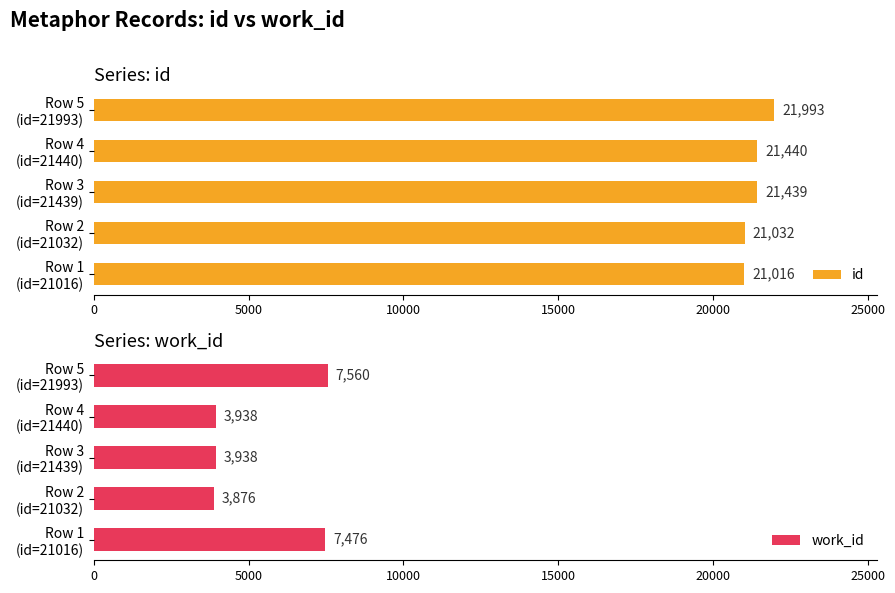

What is the value of the work_id bar at the 3rd from the left?

3938